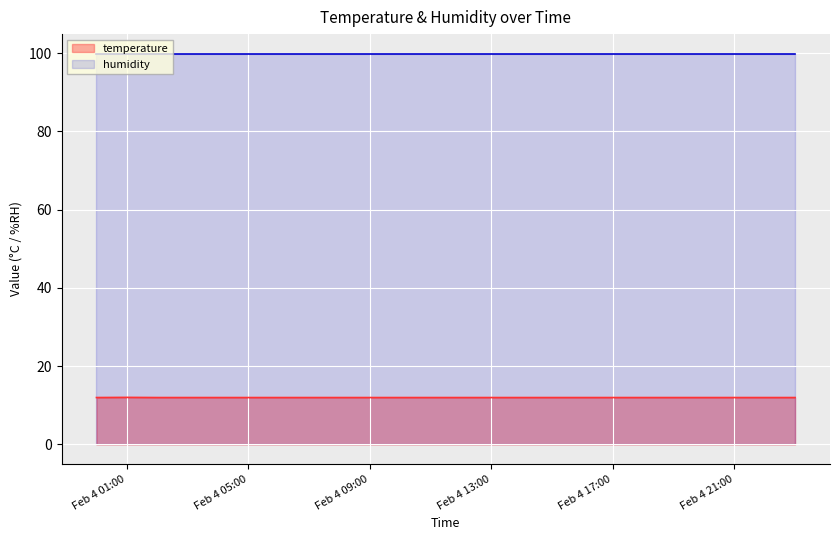

True or false: temperature and humidity intersect in this chart.

False